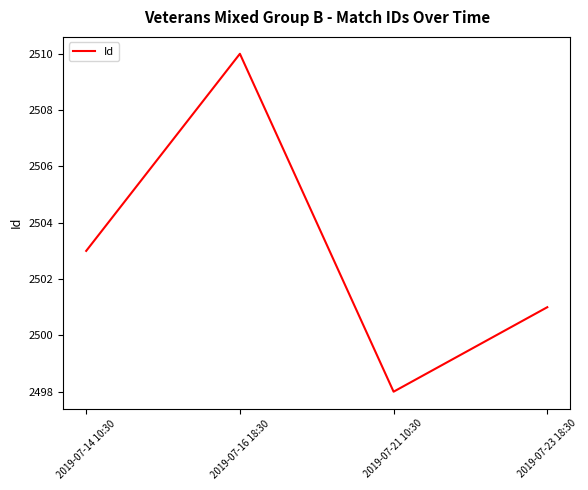

Reading left to right, transcribe all the data shown in this chart.

2503	2510	2498	2501